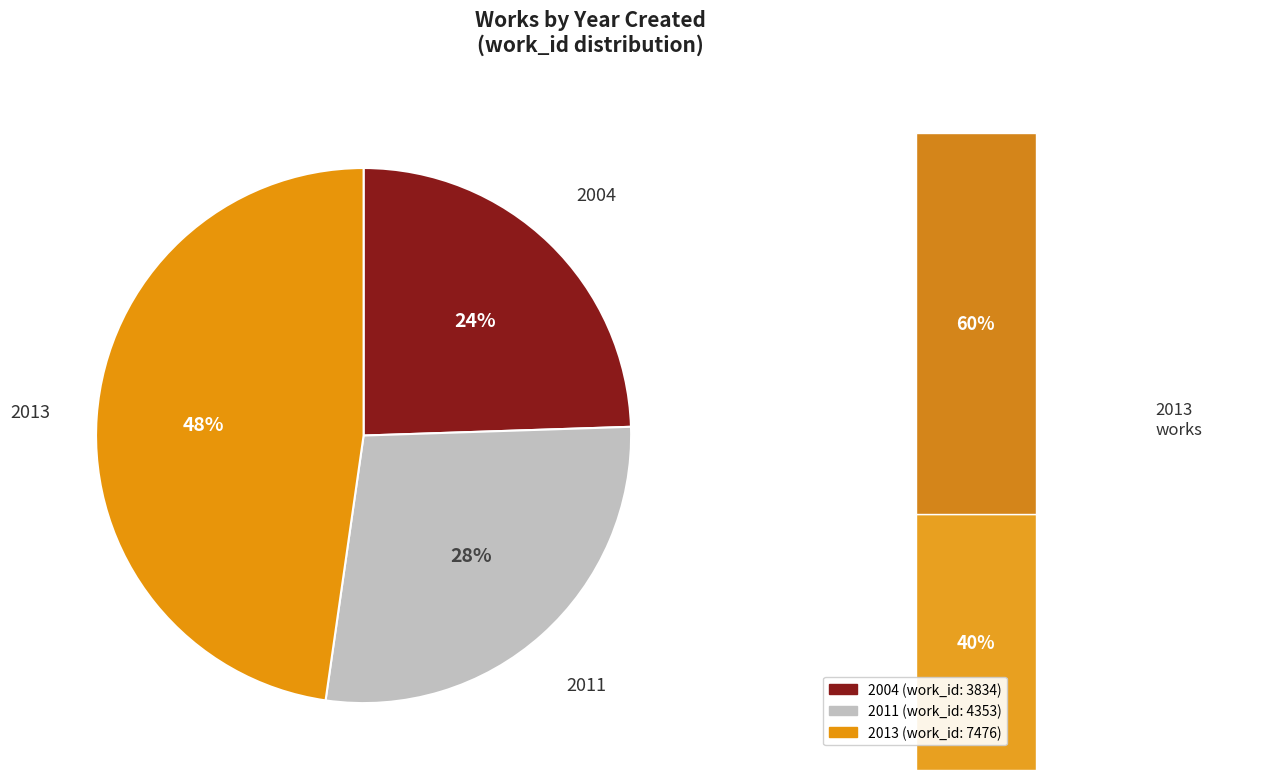

True or false: 2013 accounts for 48% of the total.

True